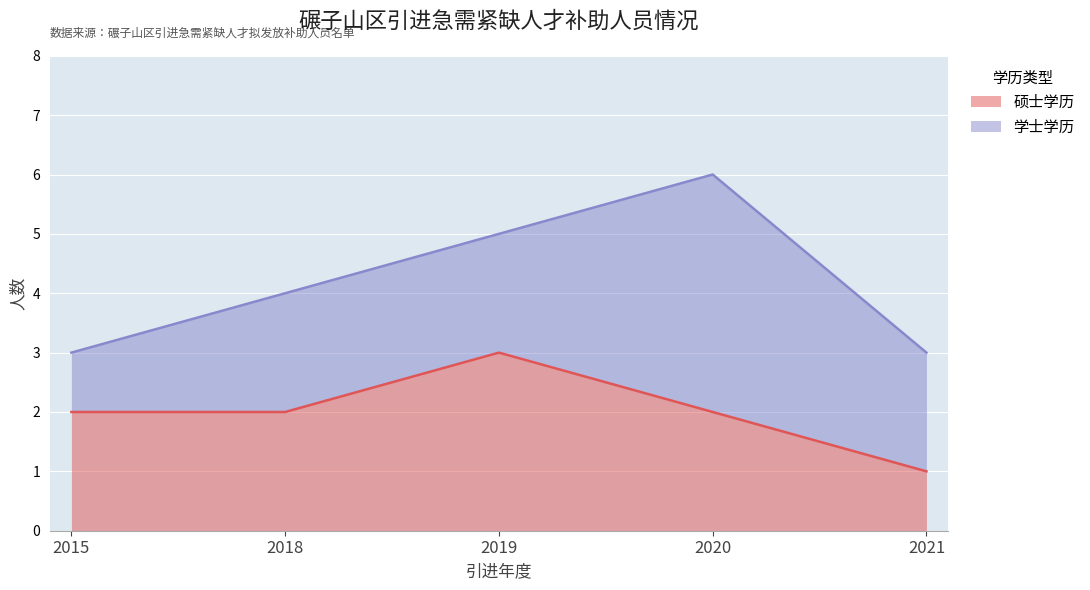

Reading left to right, extract all data points from this chart.

2015=2	2018=2	2019=3	2020=2	2021=1